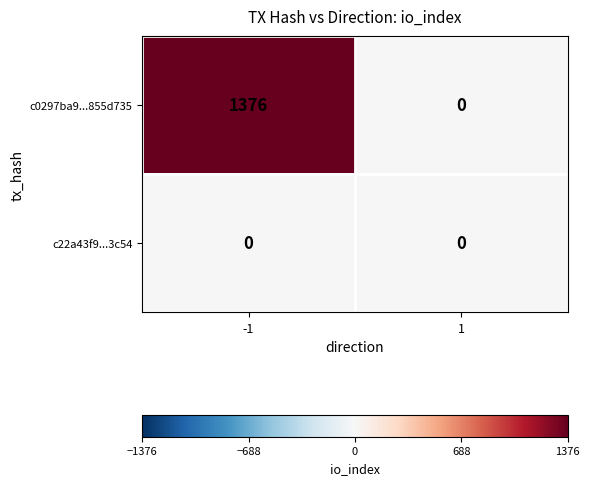

Which series has the largest range (max minus min)?

c0297ba9...855d735